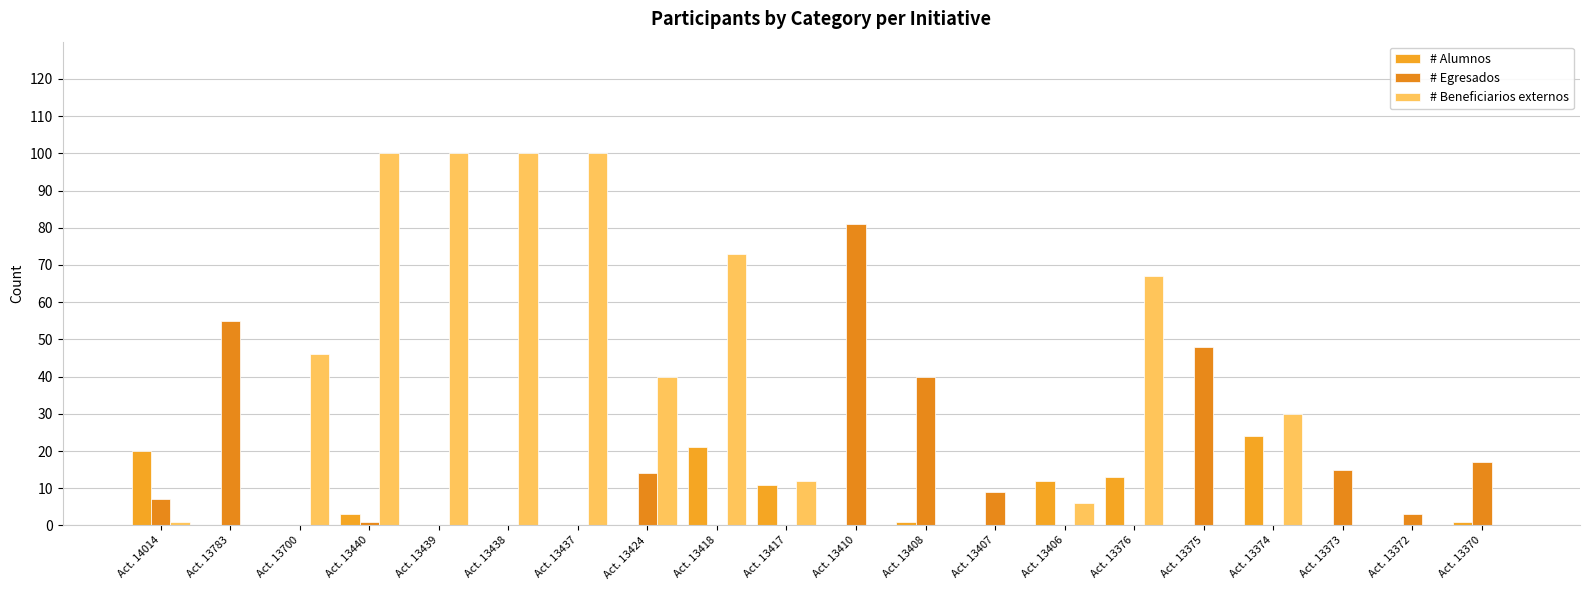

Which category has the lowest value across all series?

Act. 13783